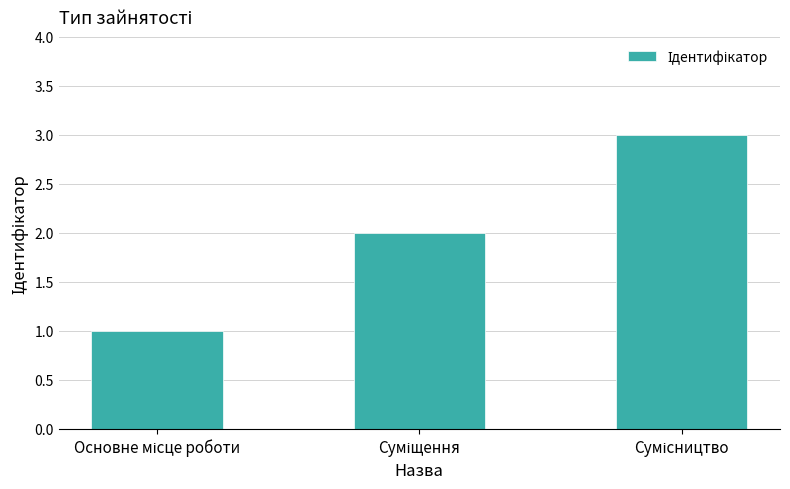

What is the maximum value shown in the chart?

3